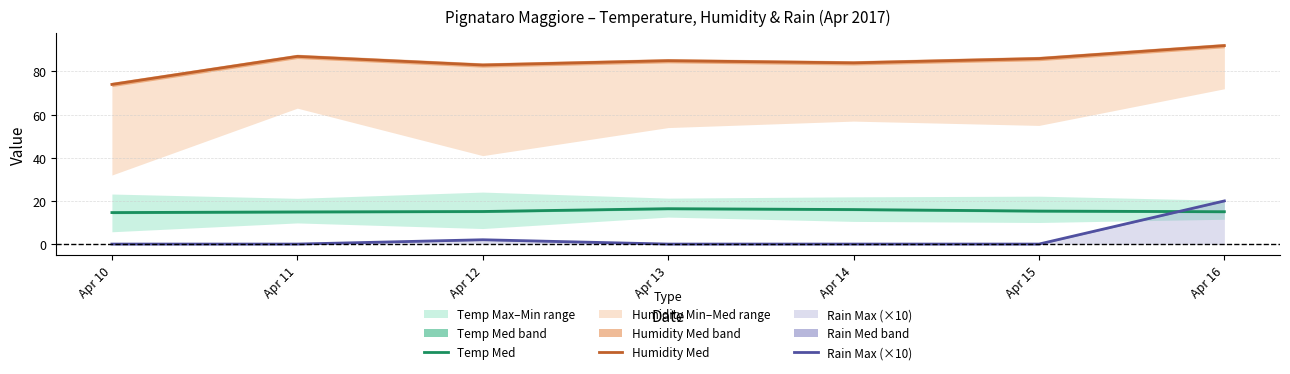

How many interior local peaks does the Temp Med series have?

1